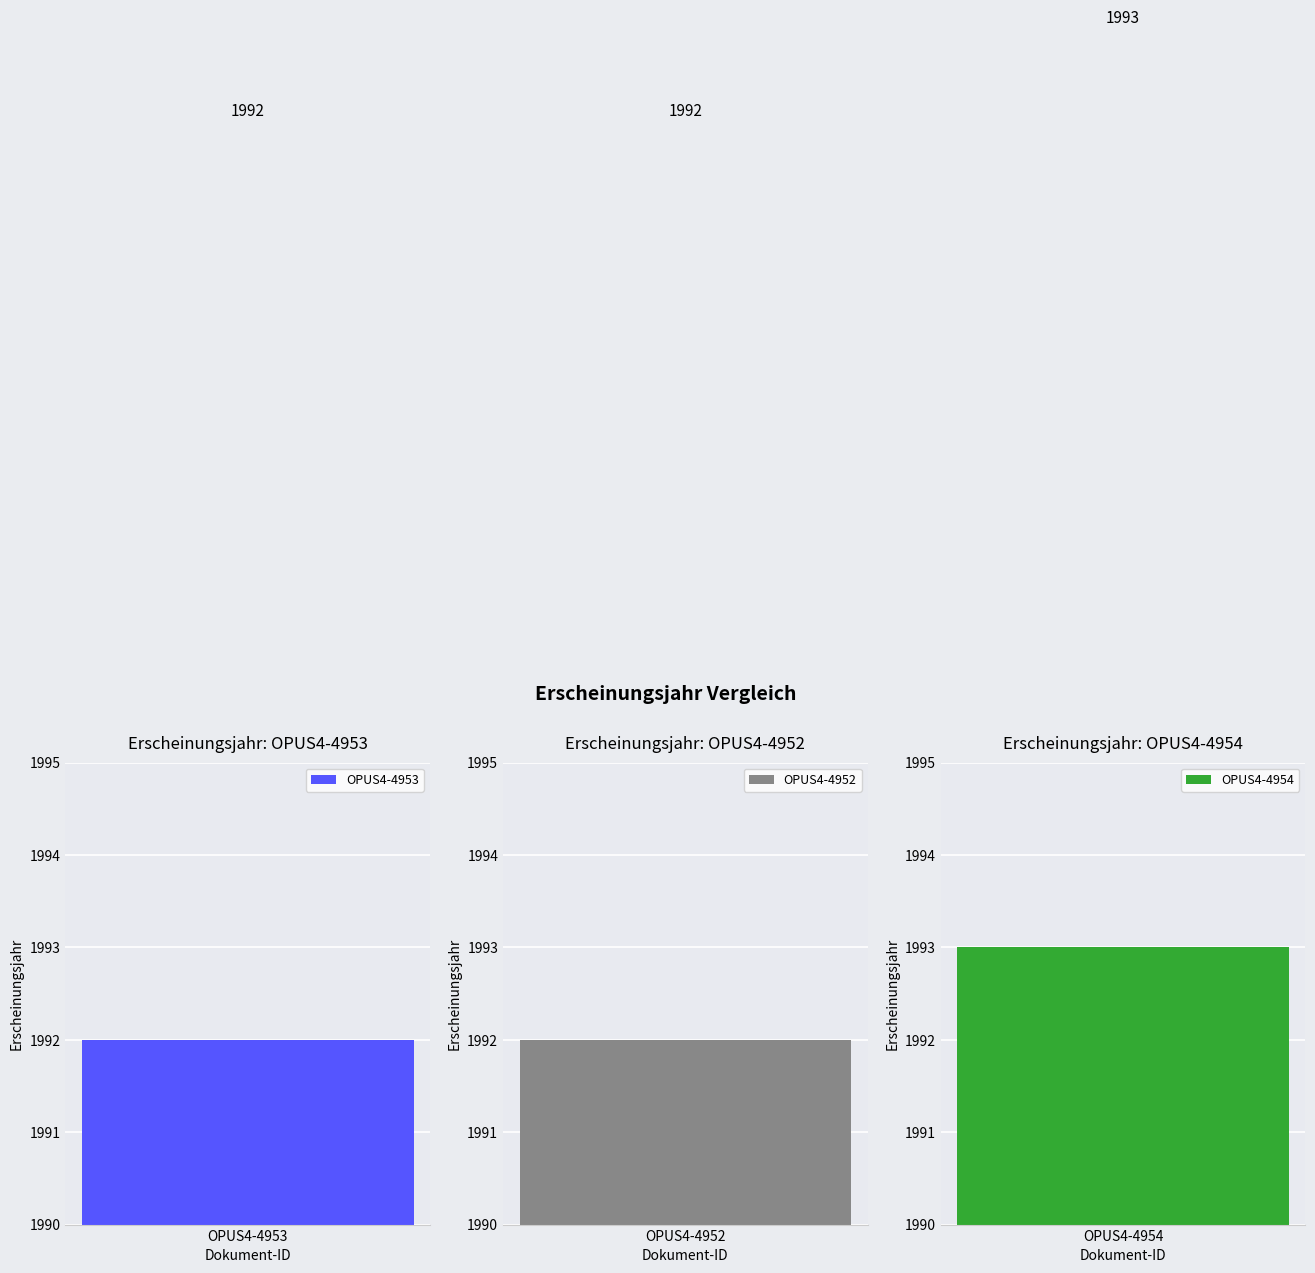

Rank the categories by value from lowest to highest.

OPUS4-4953, OPUS4-4952, OPUS4-4954